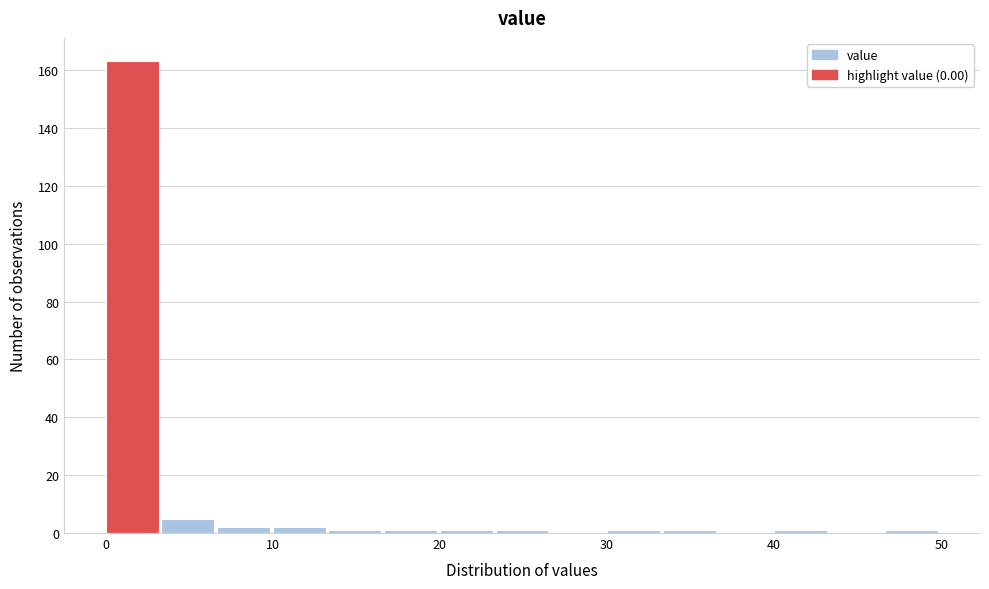

Read against the x-axis, roughly where is the centre of the tallest bar?

2